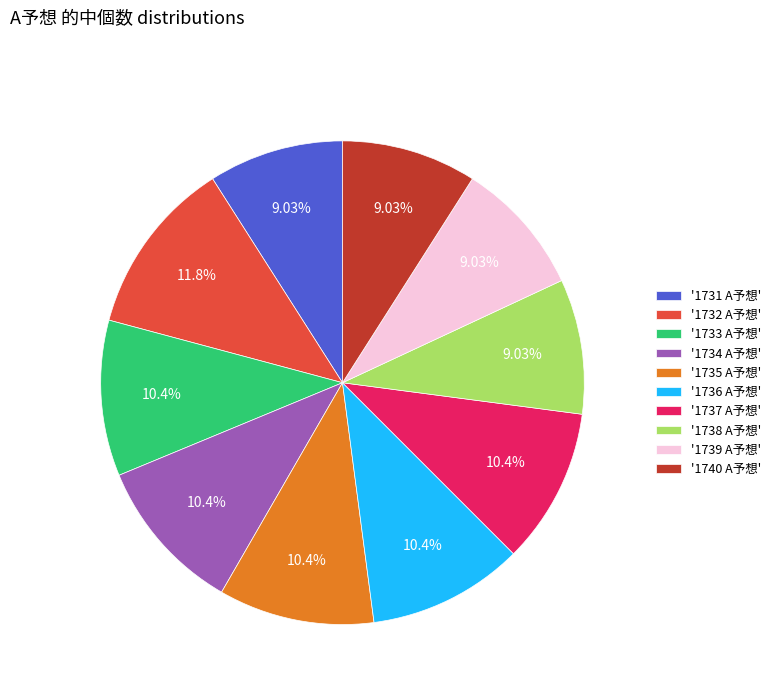

Which slice is the largest?

'1732 A予想'